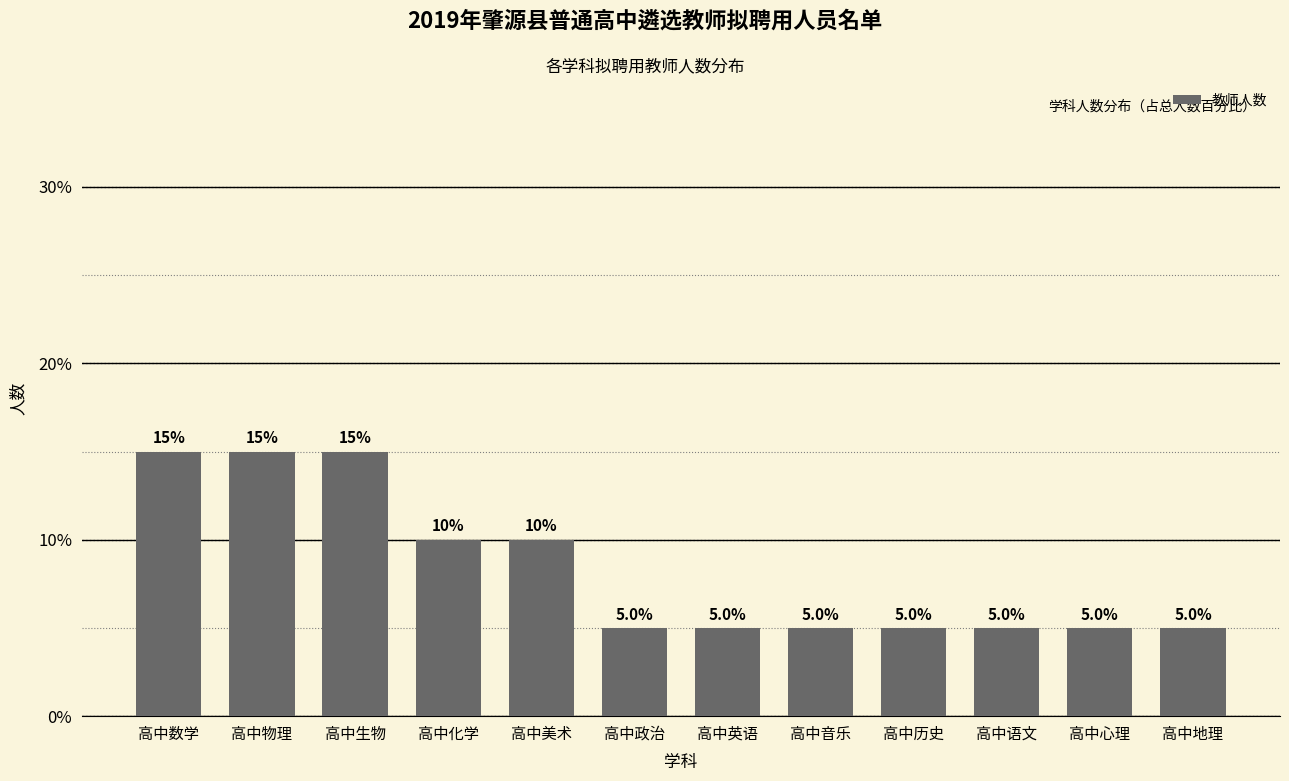

Reading left to right, list all the values displayed in this chart.

15	15	15	10	10	5	5	5	5	5	5	5